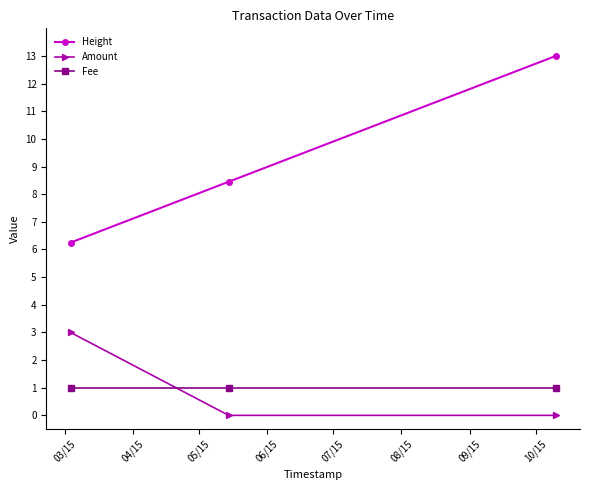

Reading left to right, transcribe all the data shown in this chart.

Height: 6.2	8.5	13.0
Amount: 3.0	0.0	0.0
Fee: 1.0	1.0	1.0